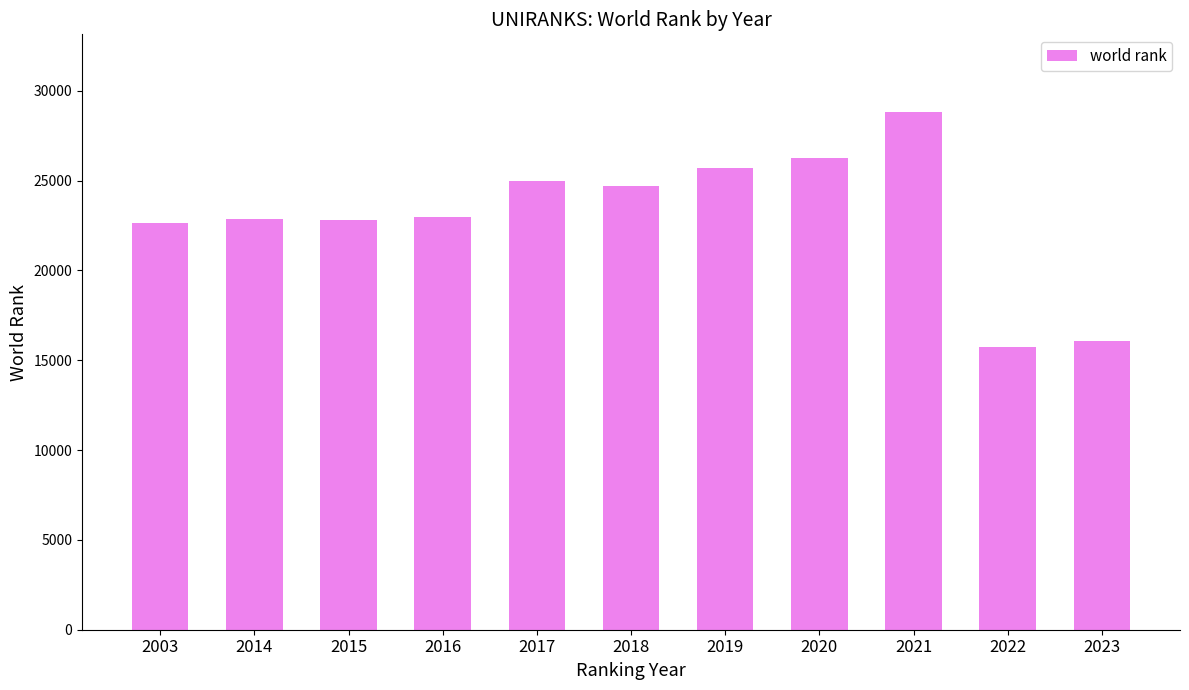

What is the approximate value at 2015?

22837